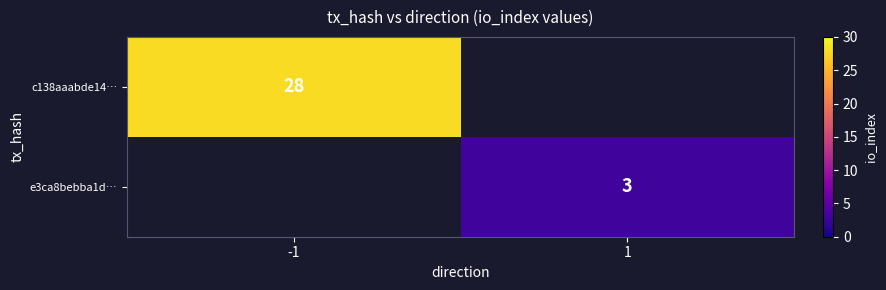

Is it true that c138aaabde14… equals 46.3 at -1?

False